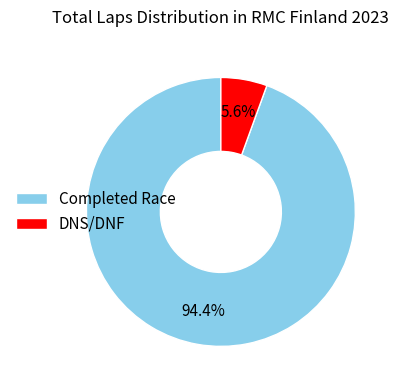

Between DNS/DNF and Completed Race, which is larger?

Completed Race